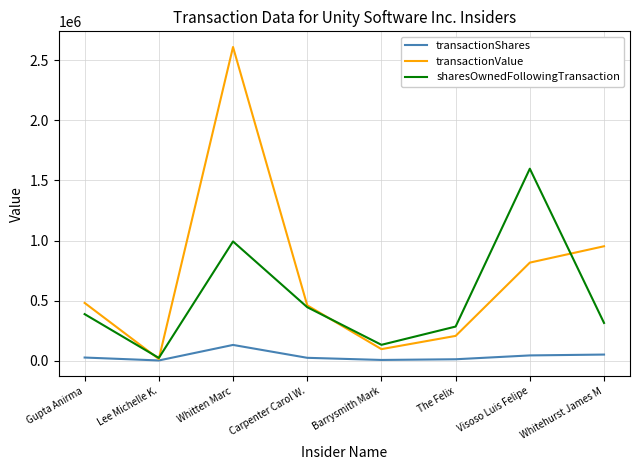

Which series has the widest spread of values?

transactionValue